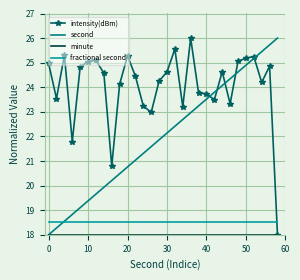

How many times do intensity(dBm) and second cross each other?

5